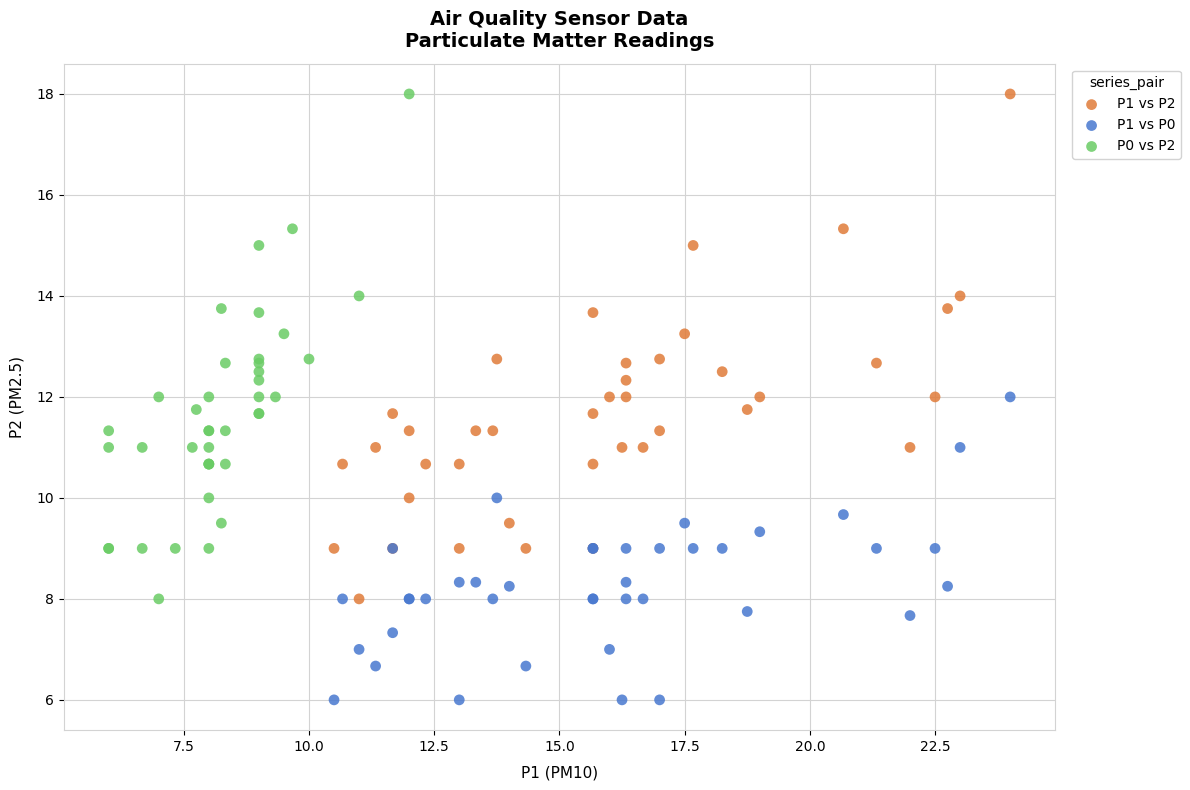

Which series contains the lowest Y value?

P1 vs P0